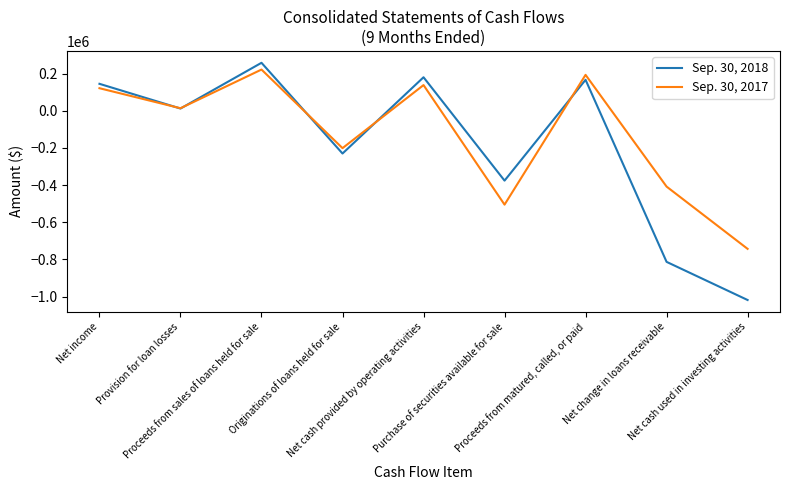

Read the Sep. 30, 2017 value at Net change in loans receivable.

-407767